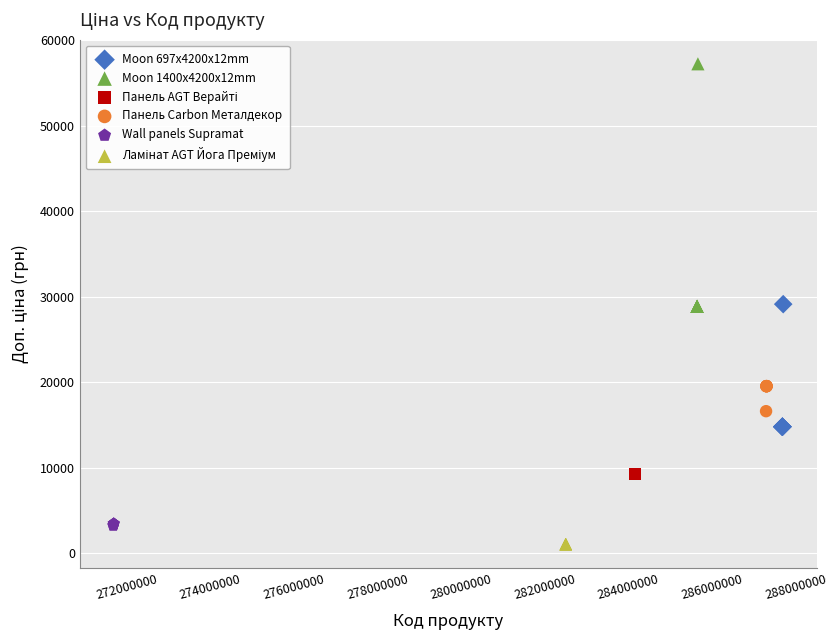

Which series contains the highest Y value?

Moon 1400x4200x12mm